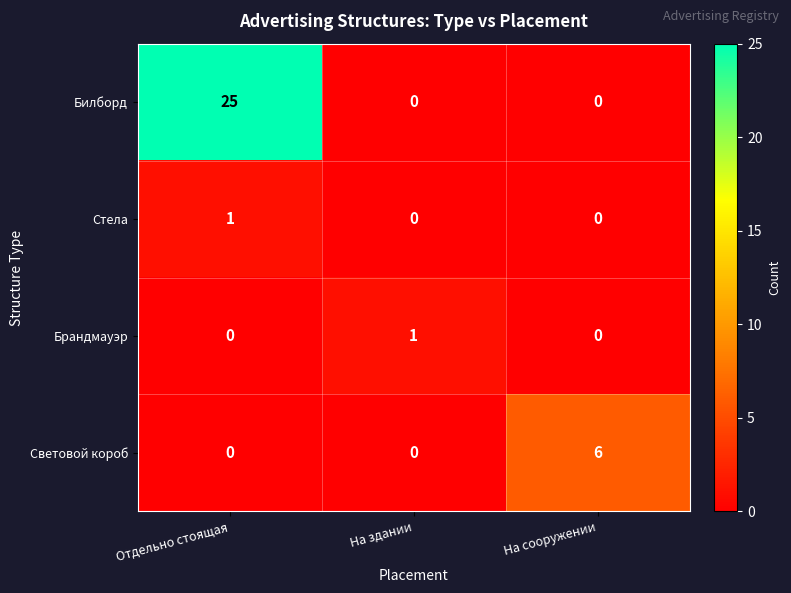

Reading left to right, transcribe all the data shown in this chart.

Билборд: 25	0	0
Стела: 1	0	0
Брандмауэр: 0	1	0
Световой короб: 0	0	6